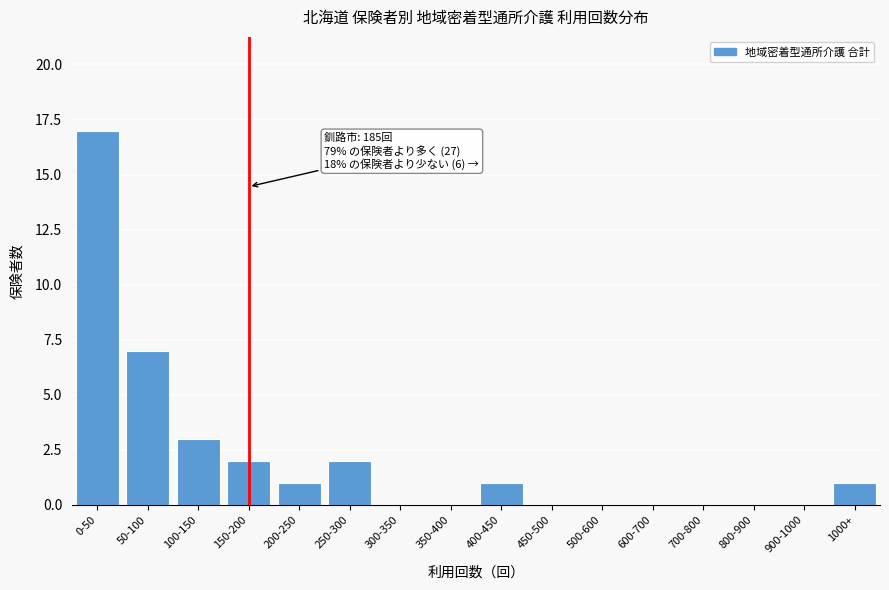

Reading left to right, what are all the values shown in this chart?

0-50=17	50-100=7	100-150=3	150-200=2	200-250=1	250-300=2	300-350=0	350-400=0	400-450=1	450-500=0	500-600=0	600-700=0	700-800=0	800-900=0	900-1000=0	1000+=1